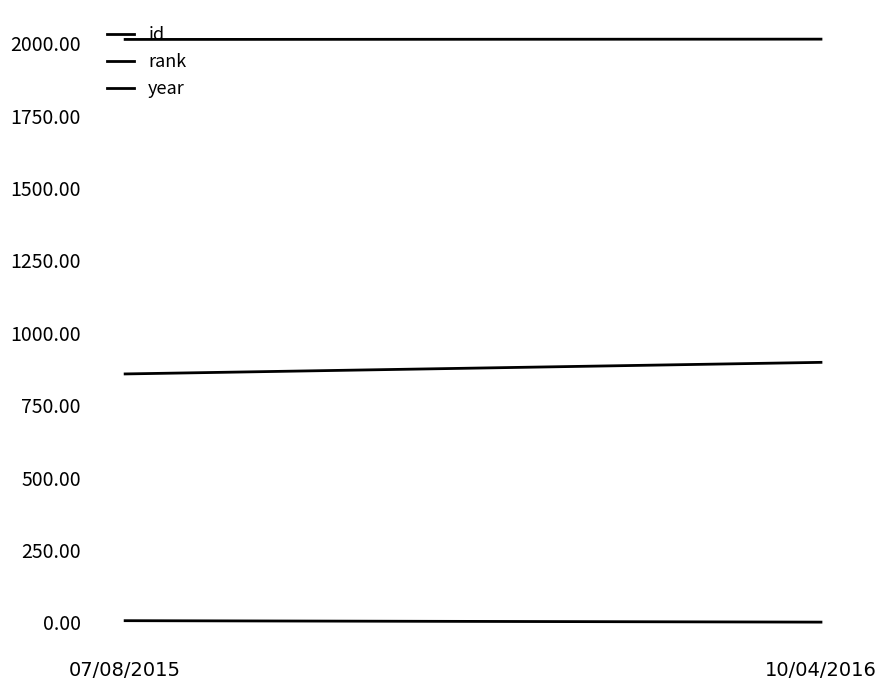

Rank the categories by rank value from highest to lowest.

07/08/2015, 10/04/2016